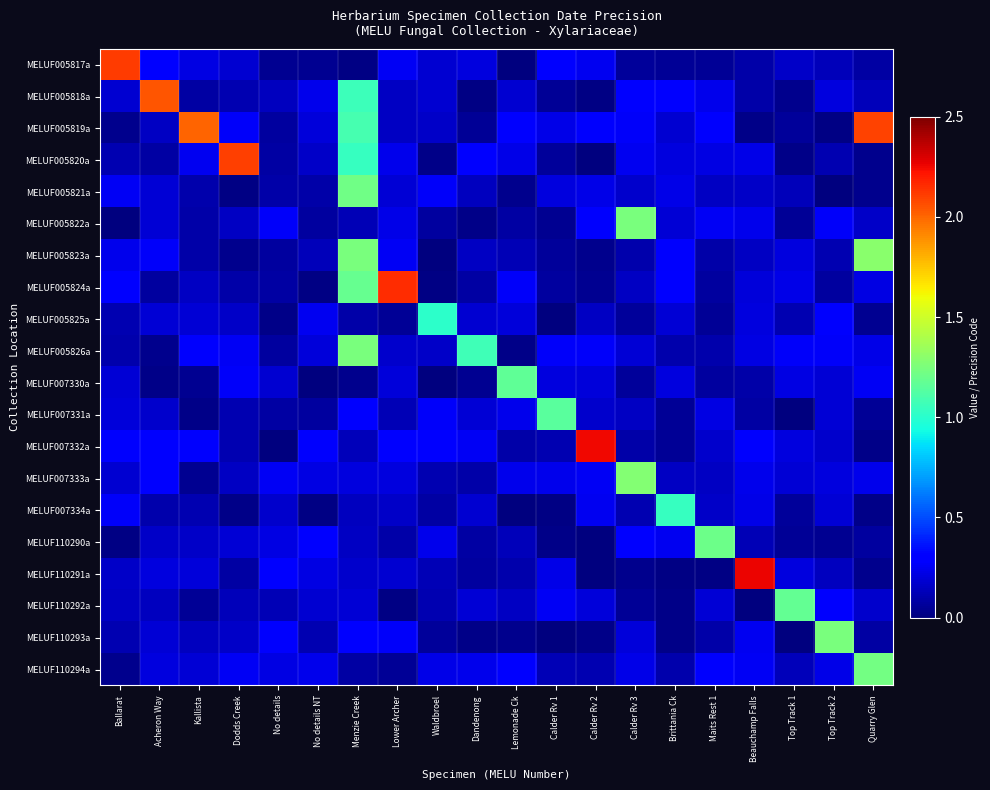

At how many categories does at least one series exceed 1?

18